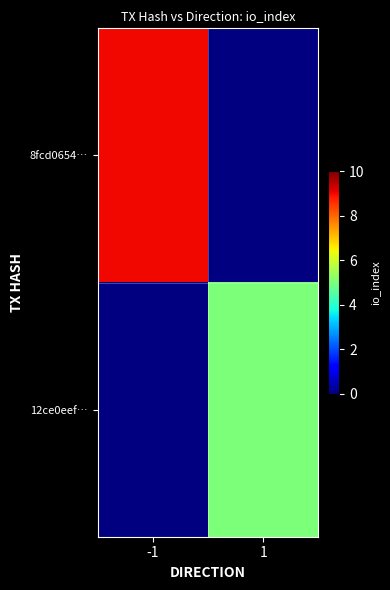

Is it true that 12ce0eef… equals 5.0 at 1?

True